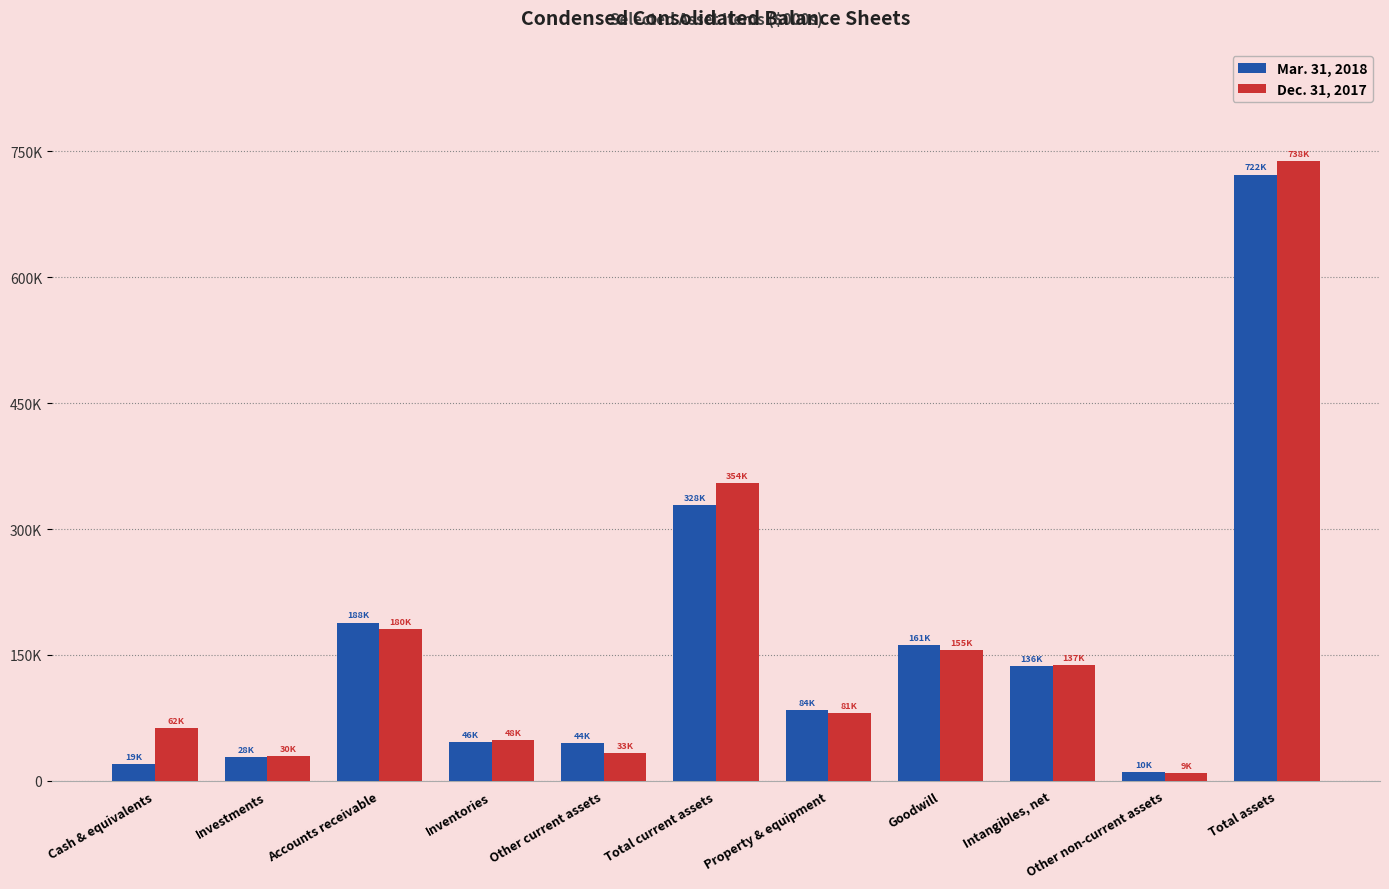

At how many categories does at least one series exceed 609586?

1